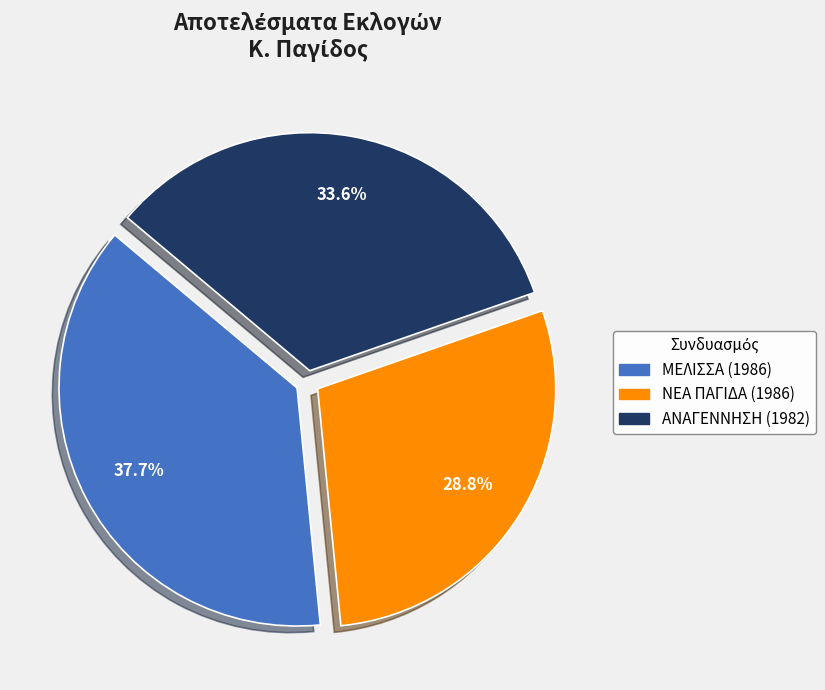

Which has a higher value, ΑΝΑΓΕΝΝΗΣΗ (1982) or ΝΕΑ ΠΑΓΙΔΑ (1986)?

ΑΝΑΓΕΝΝΗΣΗ (1982)